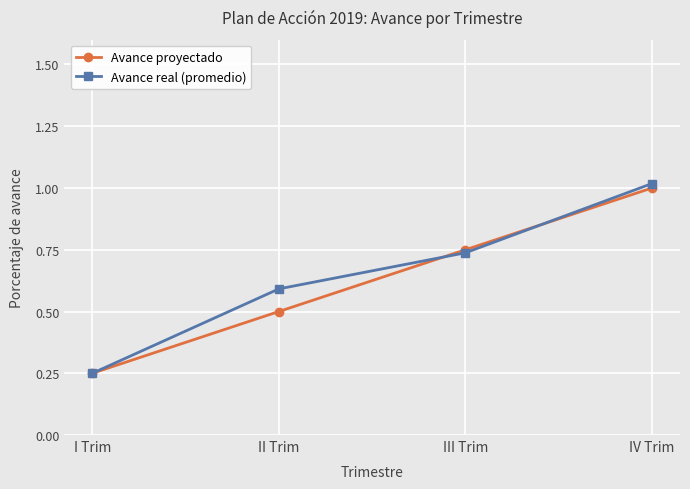

What is the difference between the highest and lowest values at II Trim?

0.1